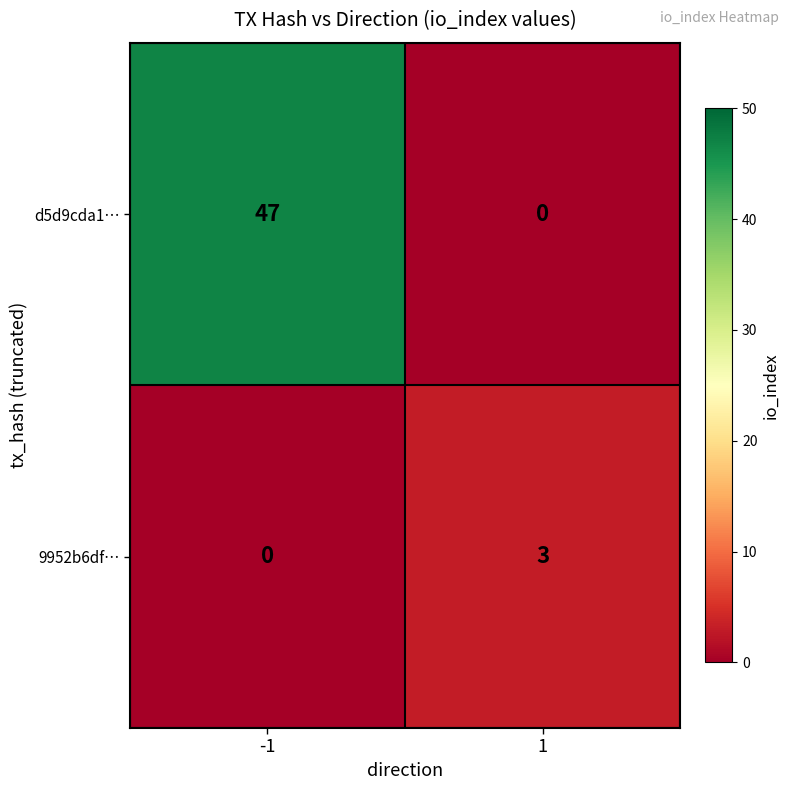

Which series changed the most between -1 and 1?

d5d9cda1…